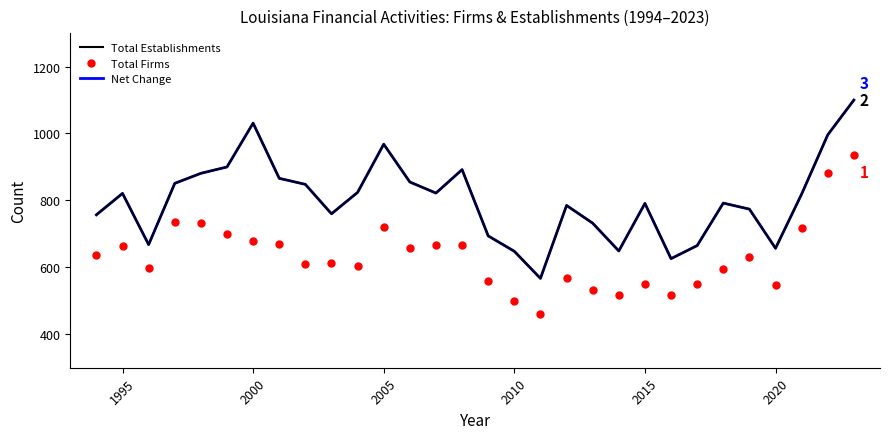

Which series has the largest range (max minus min)?

Total Establishments